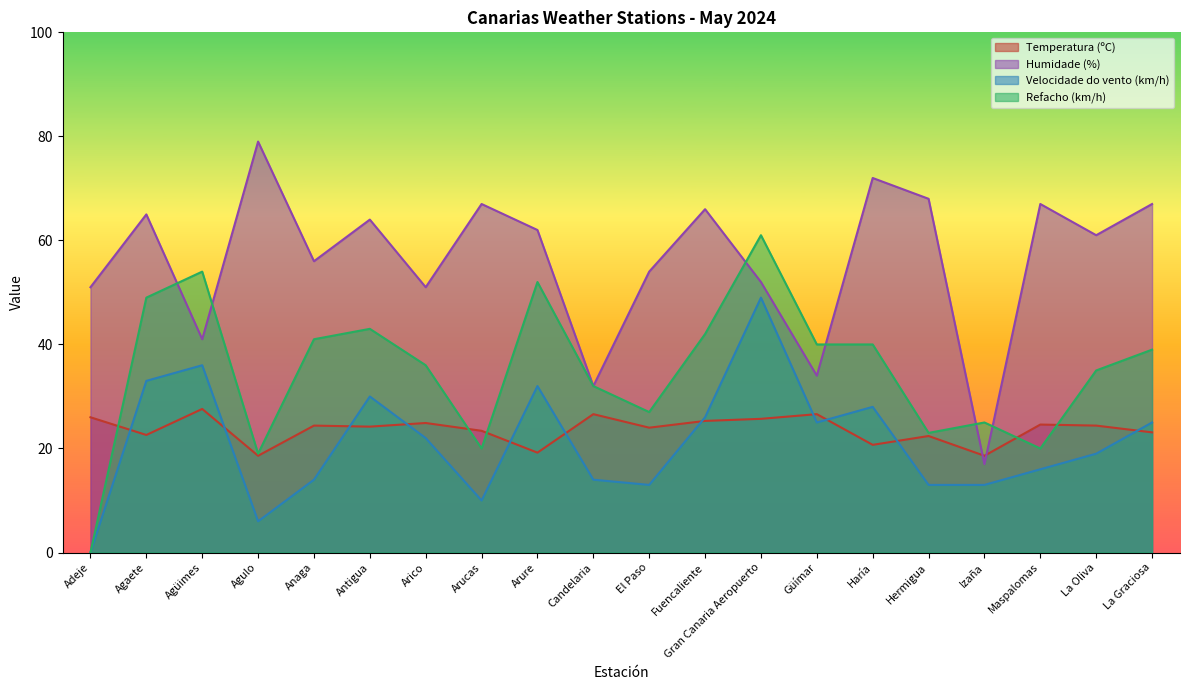

True or false: Velocidade do vento (km/h) and Humidade (%) cross at least once.

False